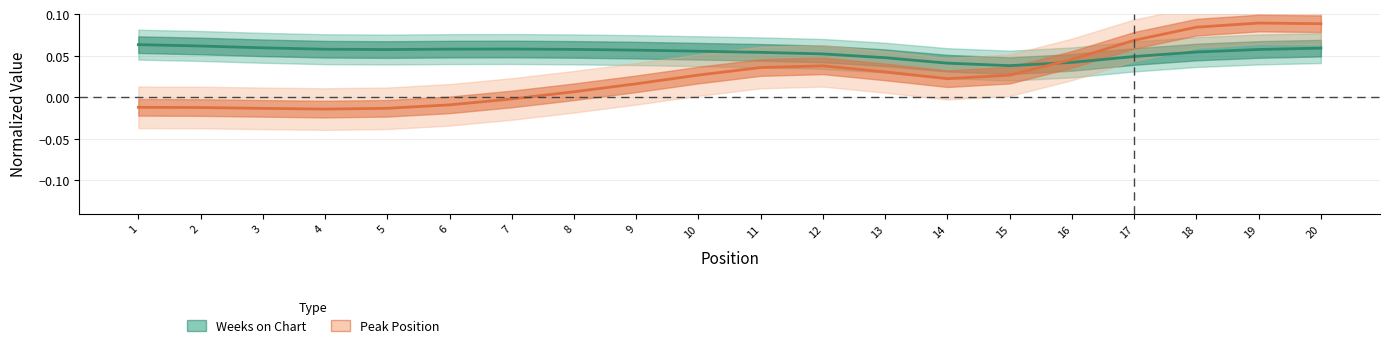

Between 10 and 6, which is larger?

6